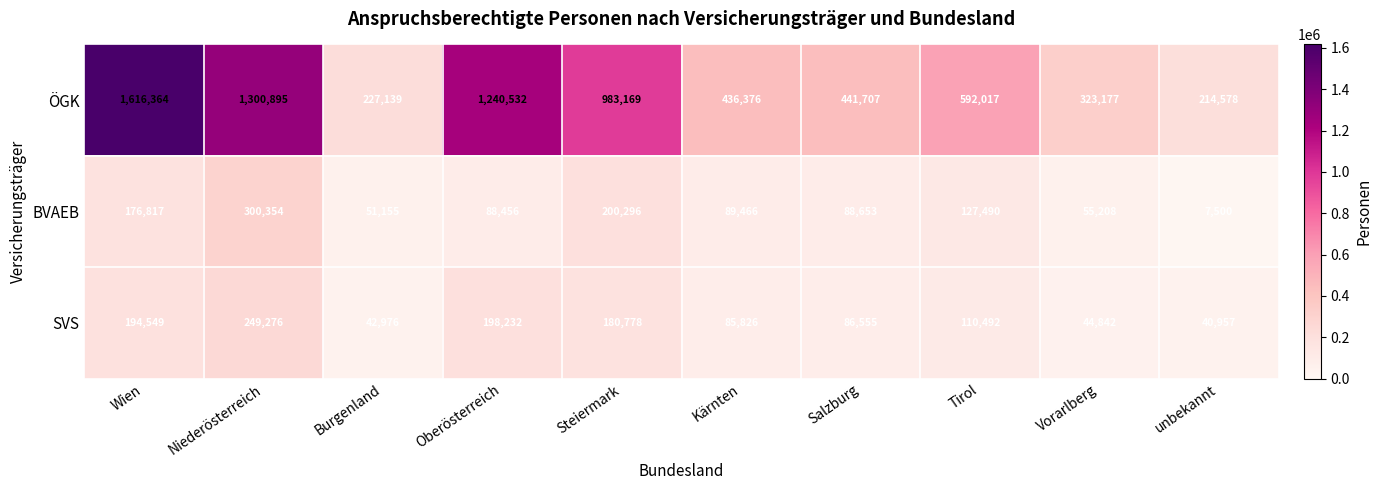

At which label does SVS first exceed 110492?

Wien